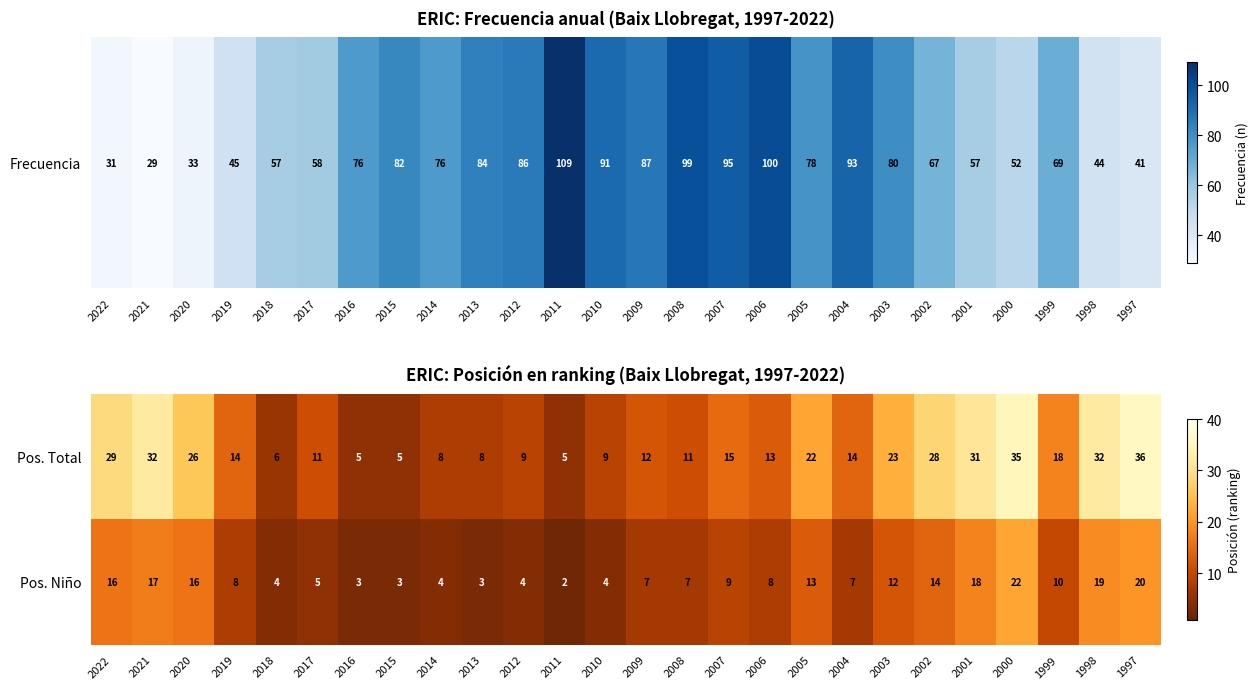

Between 2016 and 2004, which series saw the biggest shift?

Pos. Total